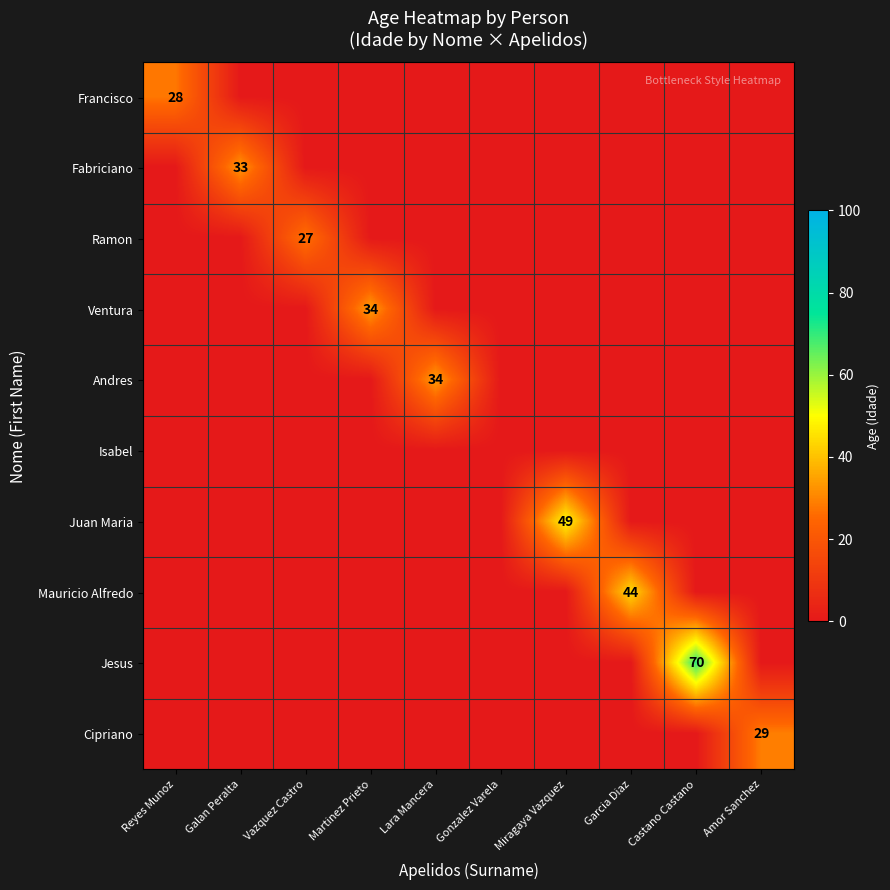

What is the sum of all Jesus values?

70